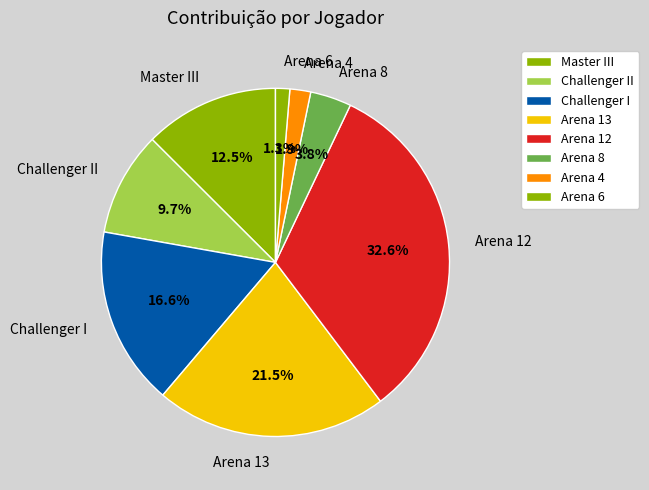

What is the ratio of the value at Arena 8 to the value at Master III?

0.3